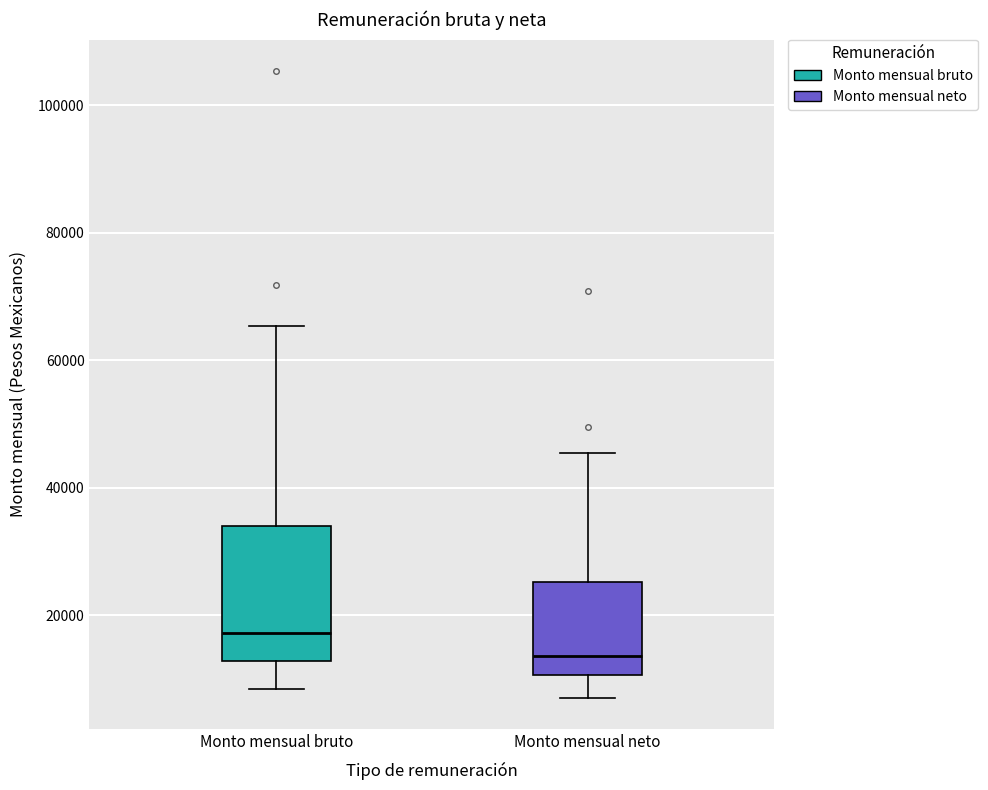

Which box's median line is the lowest?

Monto mensual neto